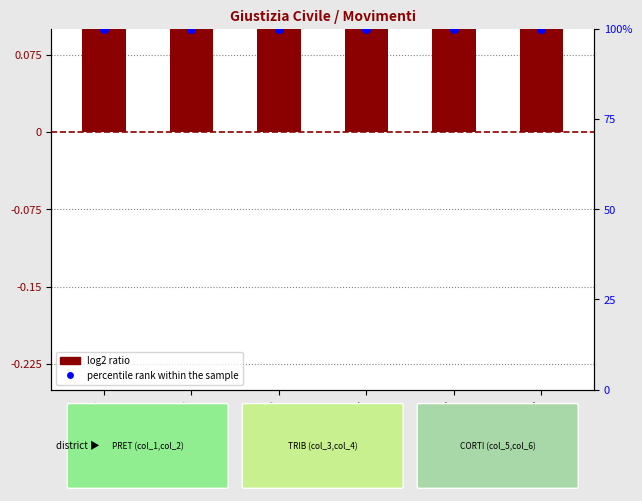

Which series has the largest total across all categories?

percentile rank within the sample